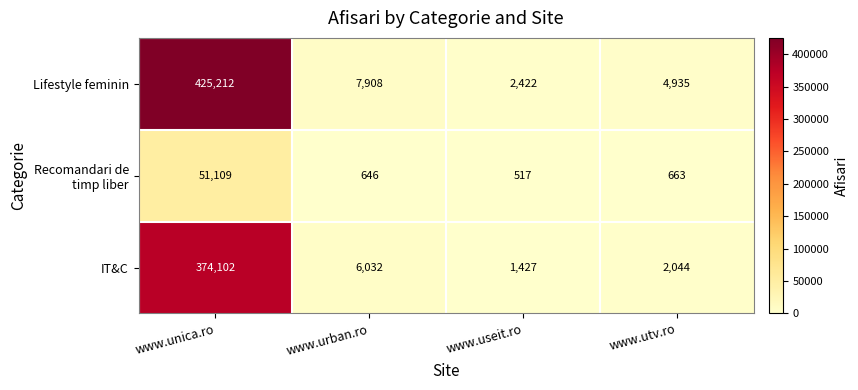

Which series has the largest range (max minus min)?

Lifestyle feminin